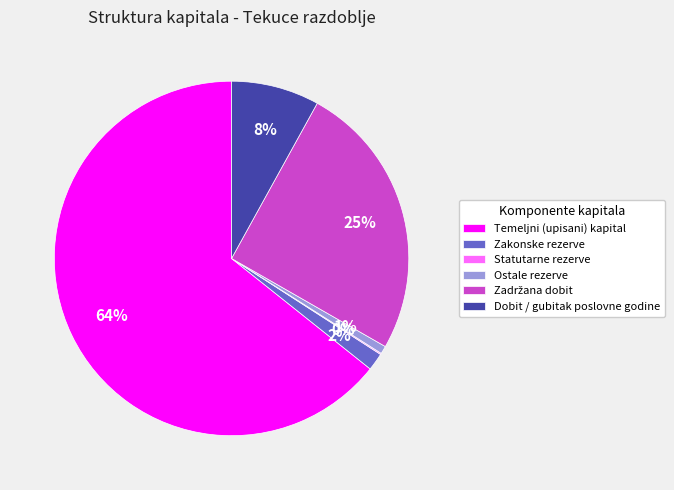

Between Zakonske rezerve and Dobit / gubitak poslovne godine, which is larger?

Dobit / gubitak poslovne godine